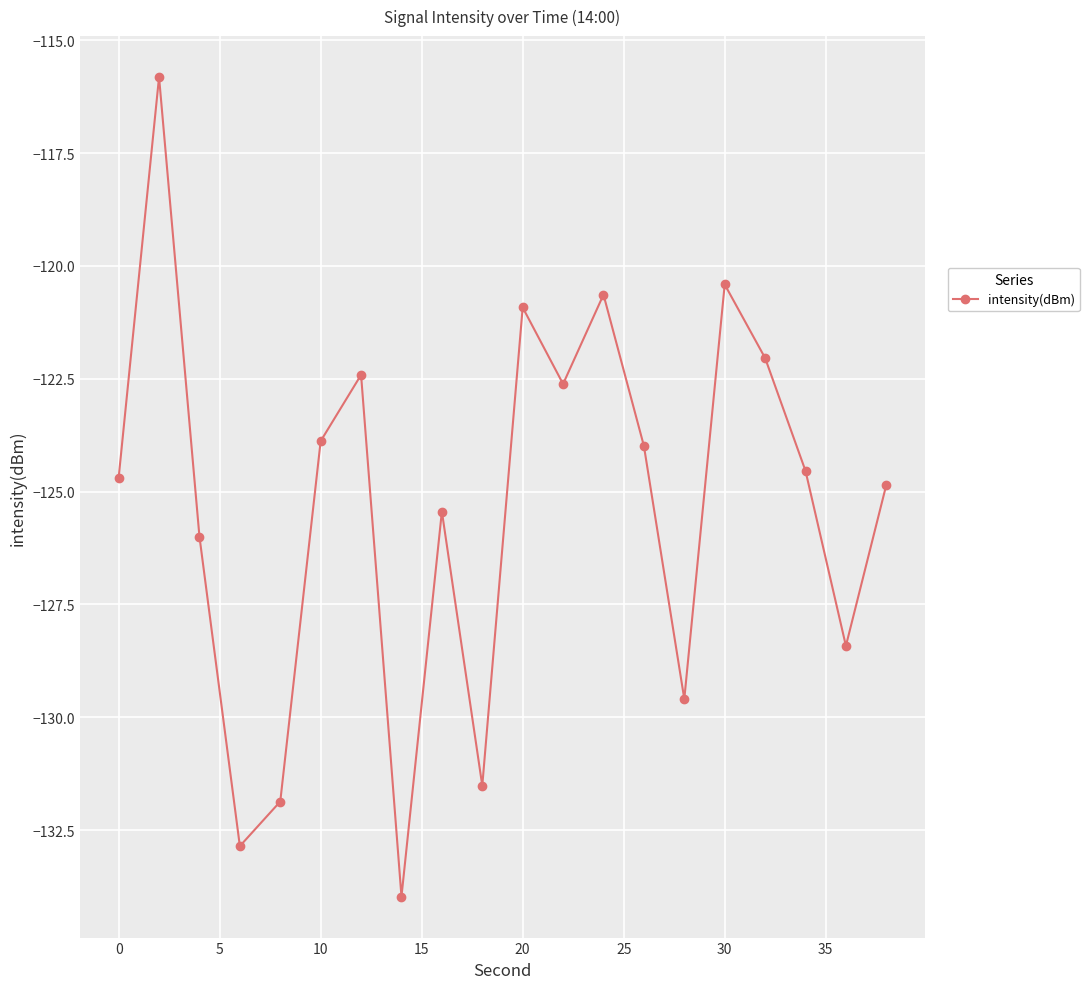

How many interior local peaks (higher than both neighbors) does the data have?

6